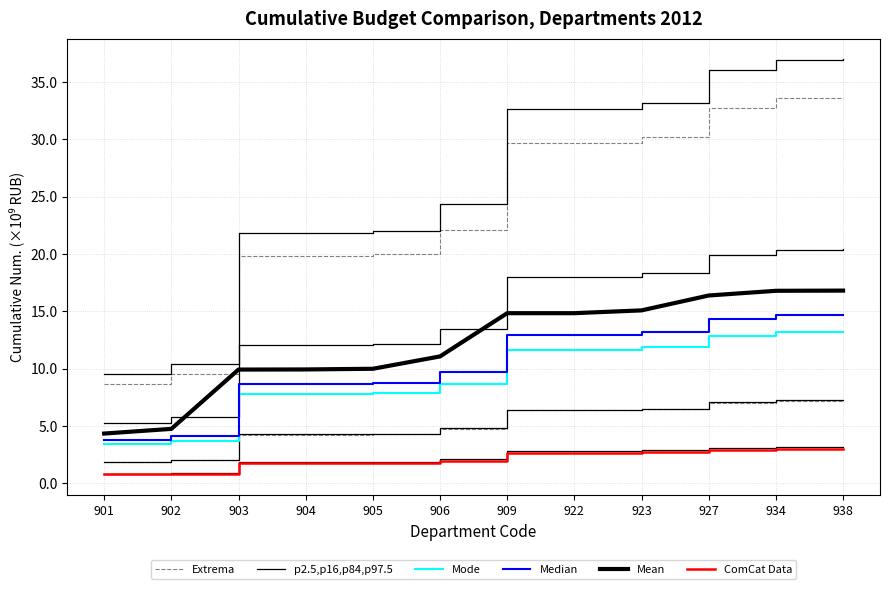

At which label does Mode first exceed 11?

909